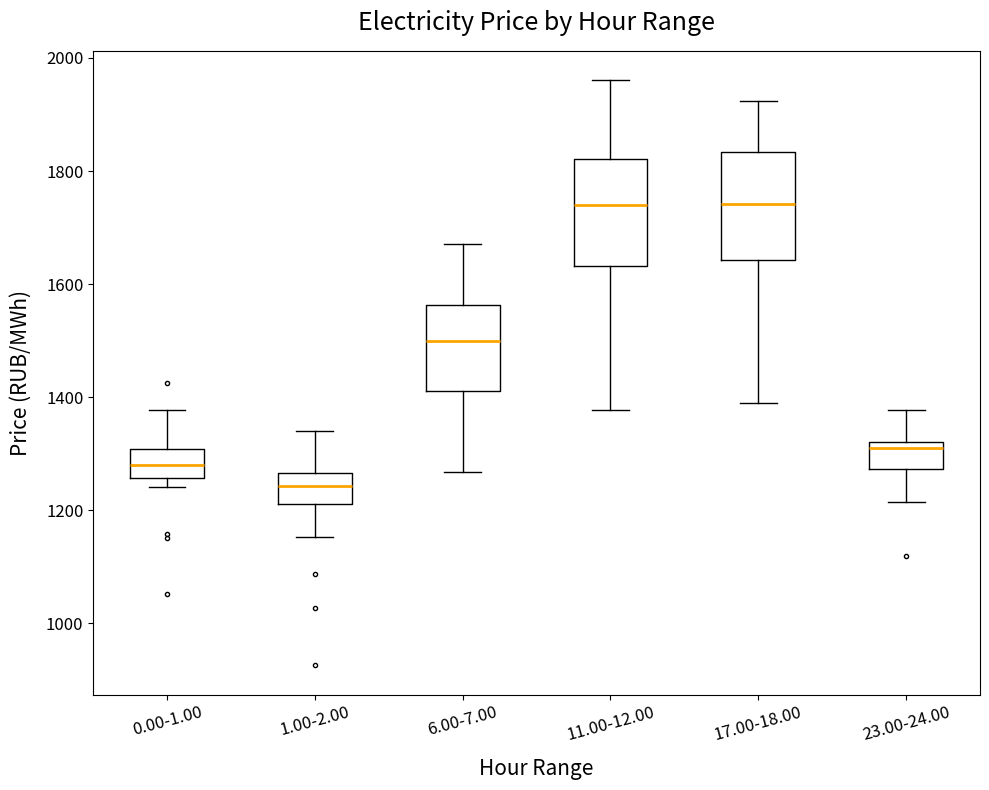

Reading left to right, transcribe this box plot: for each box, give where its median line is, the range the box spans, and where its two whiskers end, as read against the y-axis. The values are not printed on the chart, so give them approximately, as read against the axis.

0.00-1.00: median 1280, box 1260 to 1300, whiskers 1240 to 1380
1.00-2.00: median 1240, box 1220 to 1260, whiskers 1160 to 1340
6.00-7.00: median 1500, box 1420 to 1560, whiskers 1260 to 1680
11.00-12.00: median 1740, box 1640 to 1820, whiskers 1380 to 1960
17.00-18.00: median 1740, box 1640 to 1840, whiskers 1380 to 1920
23.00-24.00: median 1320 (just below the box's upper edge), box 1280 to 1320, whiskers 1220 to 1380